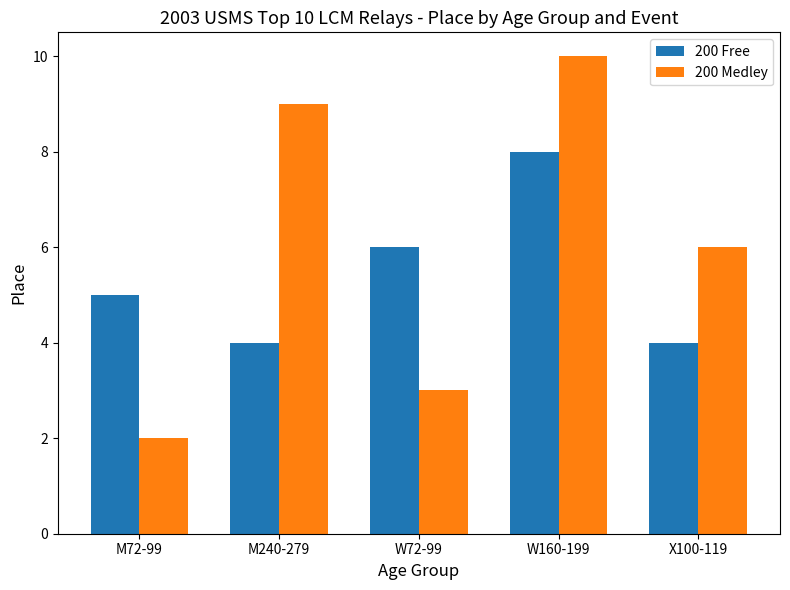

What is the maximum value for 200 Medley?

10